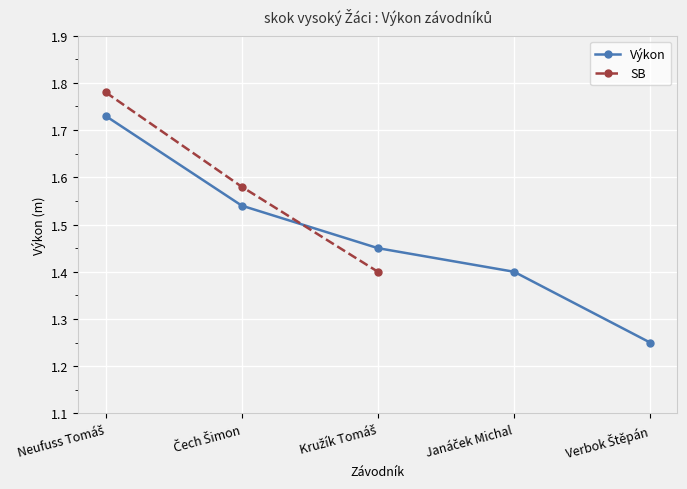

True or false: the data shows 1.5 at Čech Šimon.

True